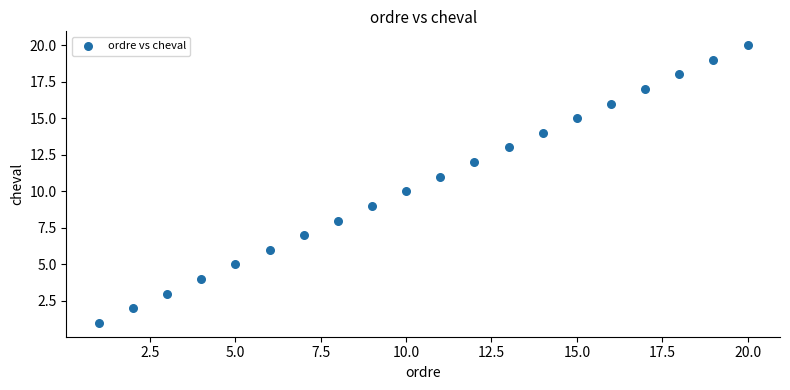

What is the range of Y values (max minus min)?

19